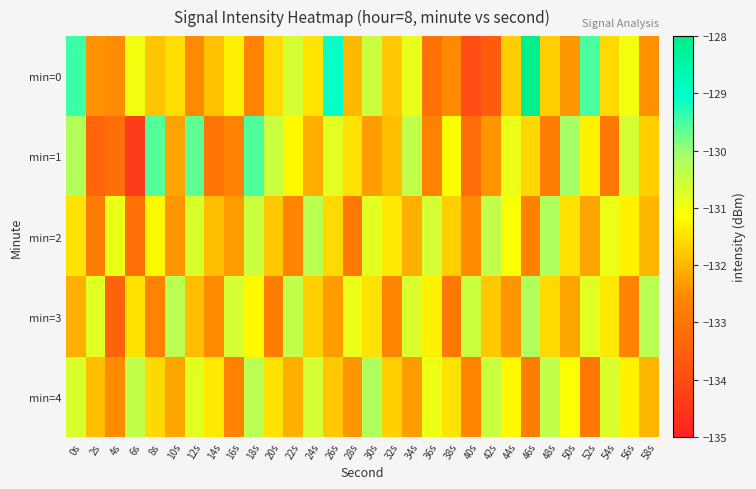

At how many categories does at least one series exceed -131?

27